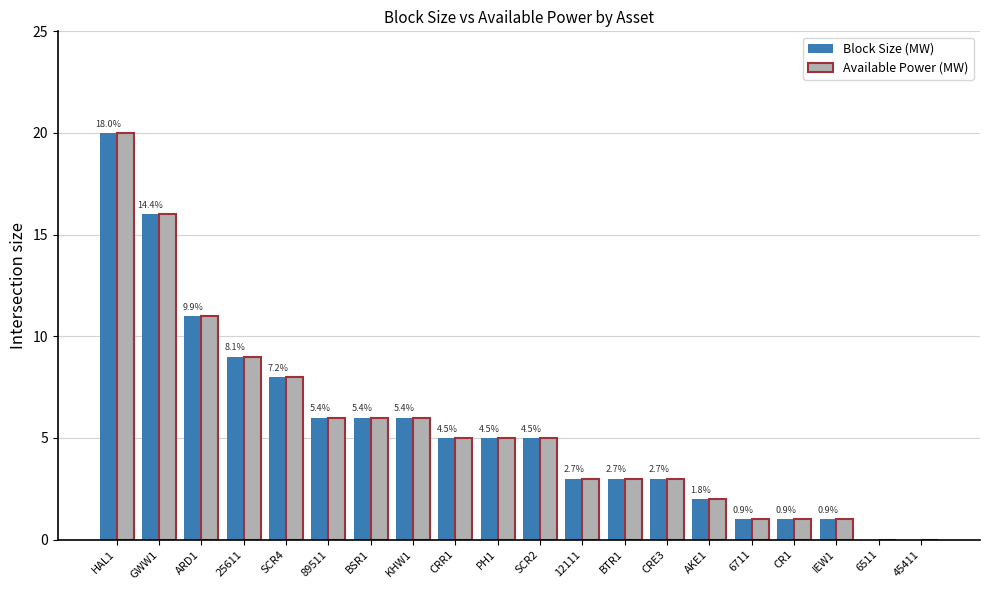

At which category is the sum across all series the highest?

HAL1